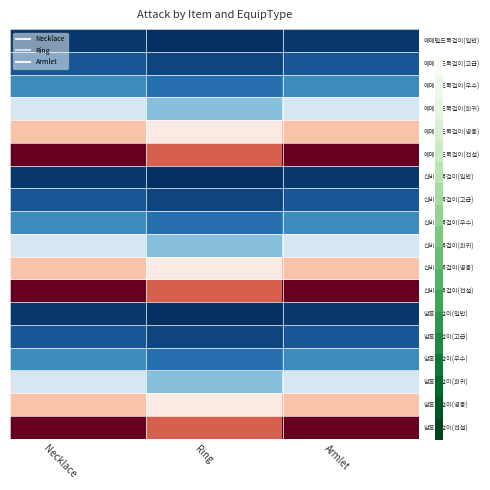

Which has a higher value, Ring or Armlet?

Armlet